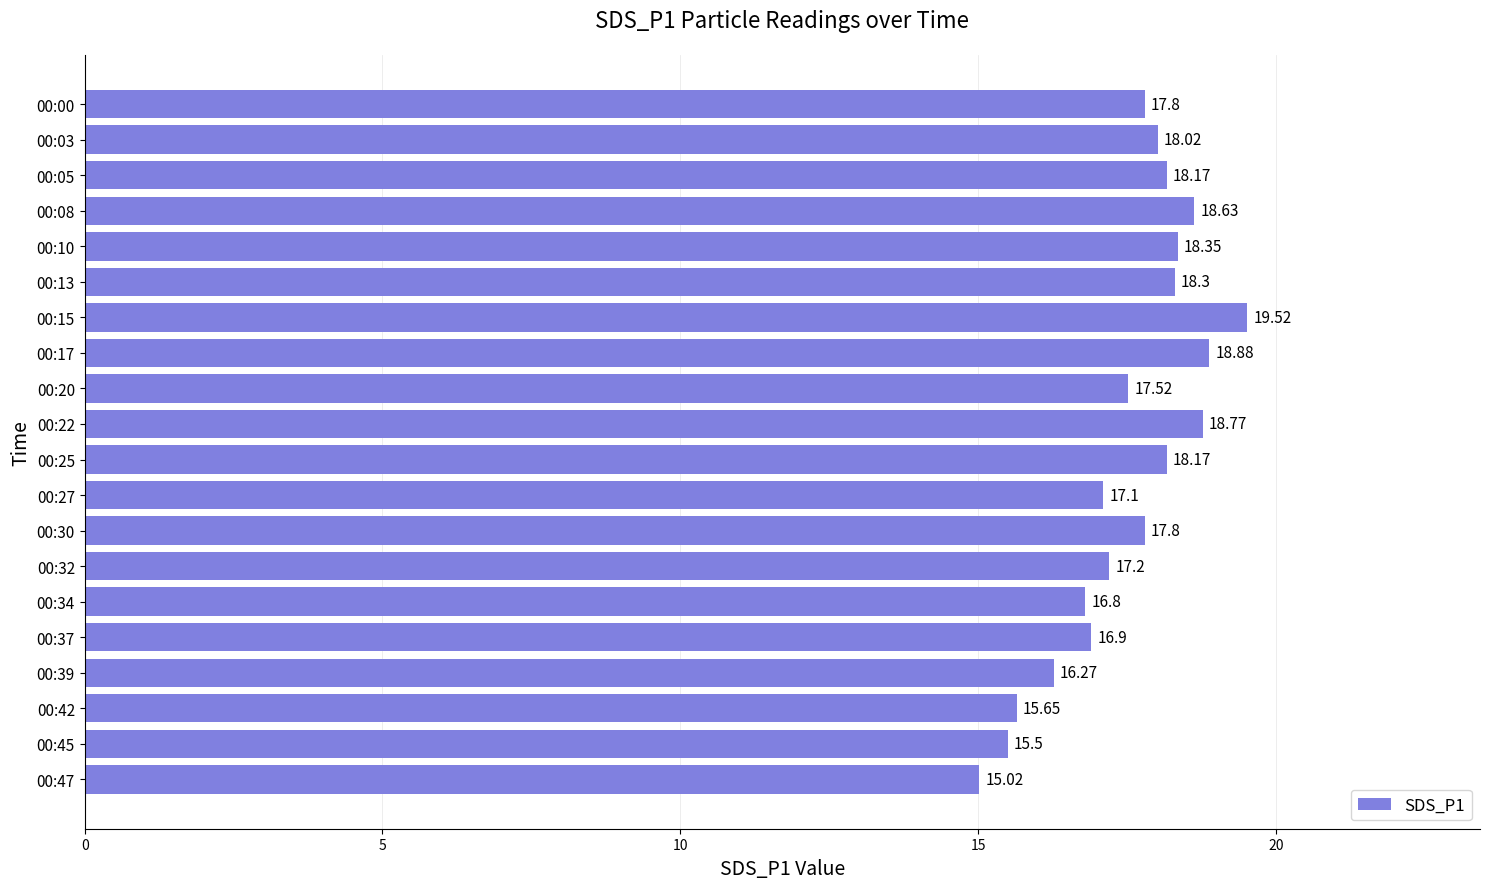

What is the change in value from 00:05 to 00:42?

-2.5